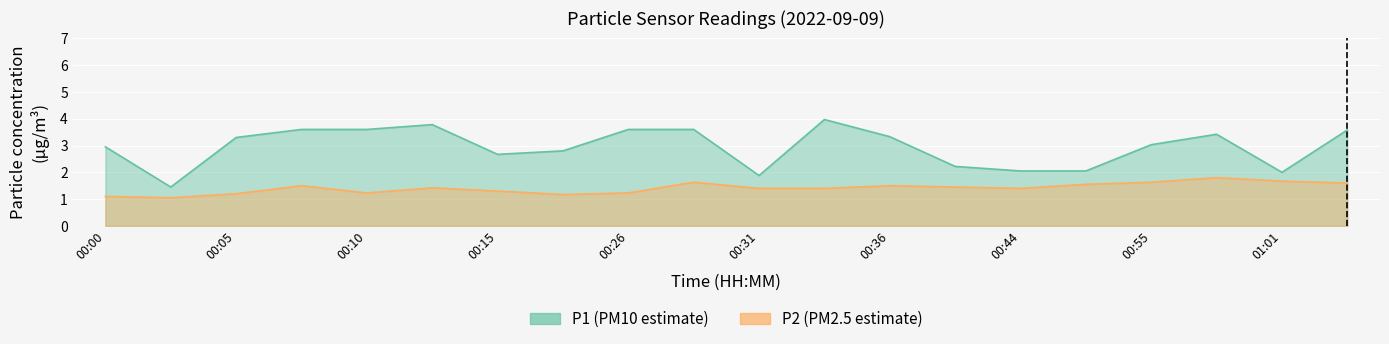

True or false: P1 and P2 intersect in this chart.

False